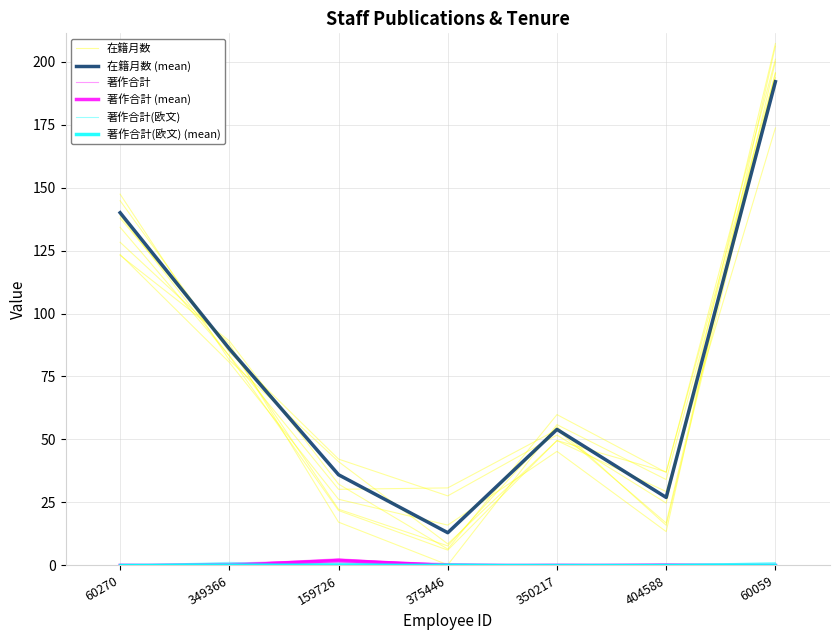

The value of 在籍月数 at 350217 is 51.8. True or false?

True